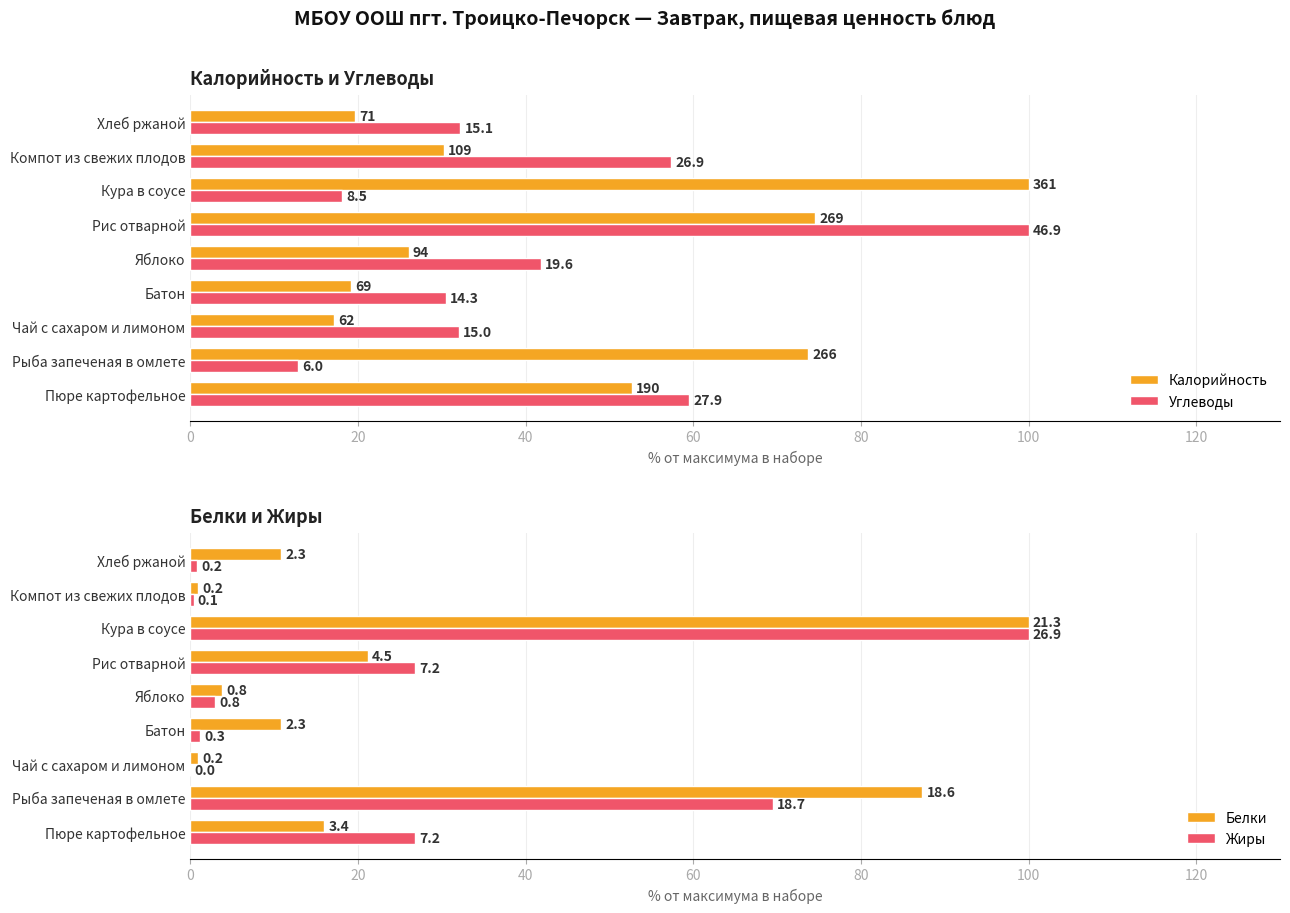

How many distinct data groups are displayed?

4